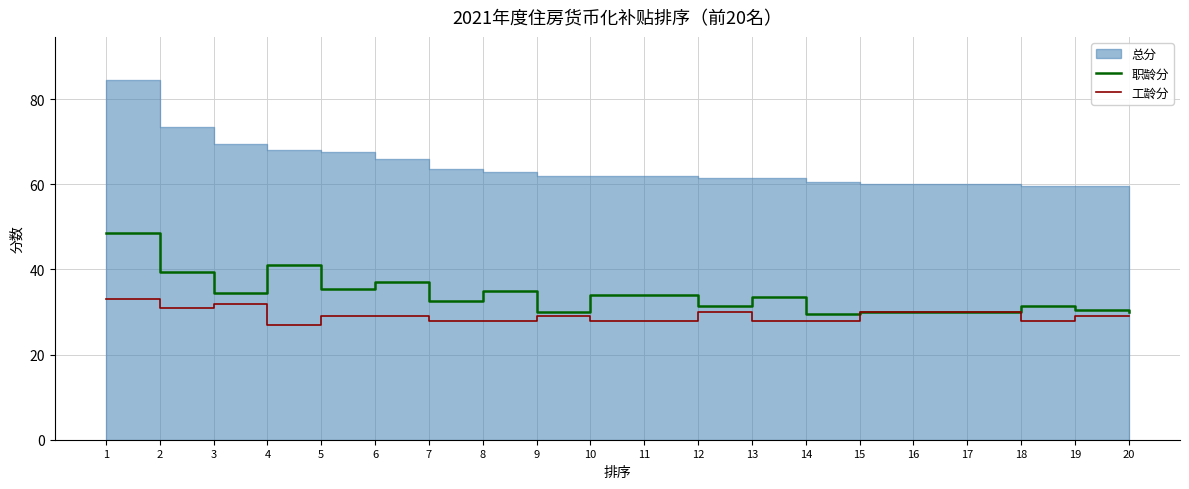

At how many categories does at least one series exceed 38?

3